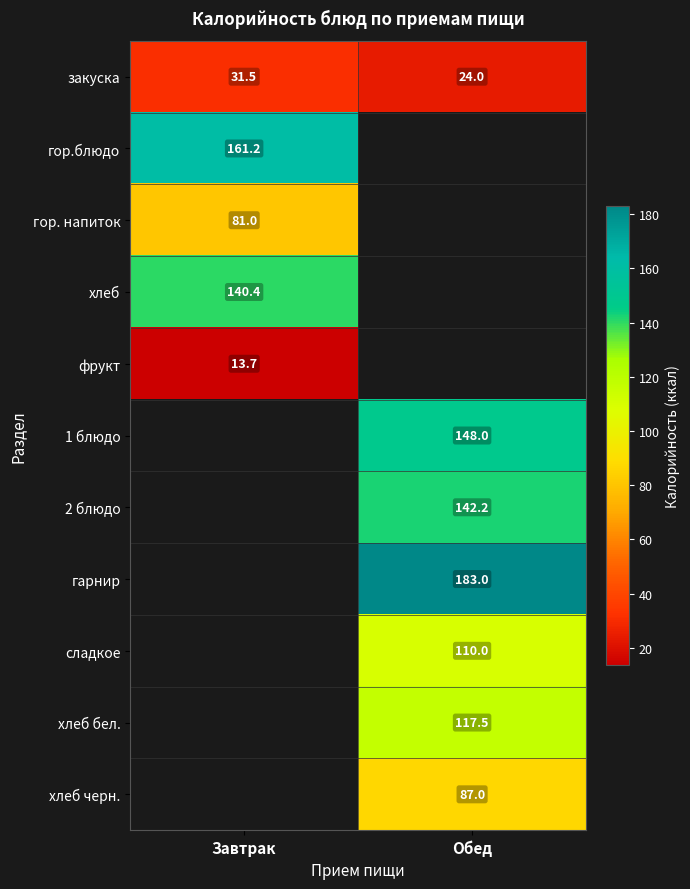

What is the minimum value shown in the chart?

13.7